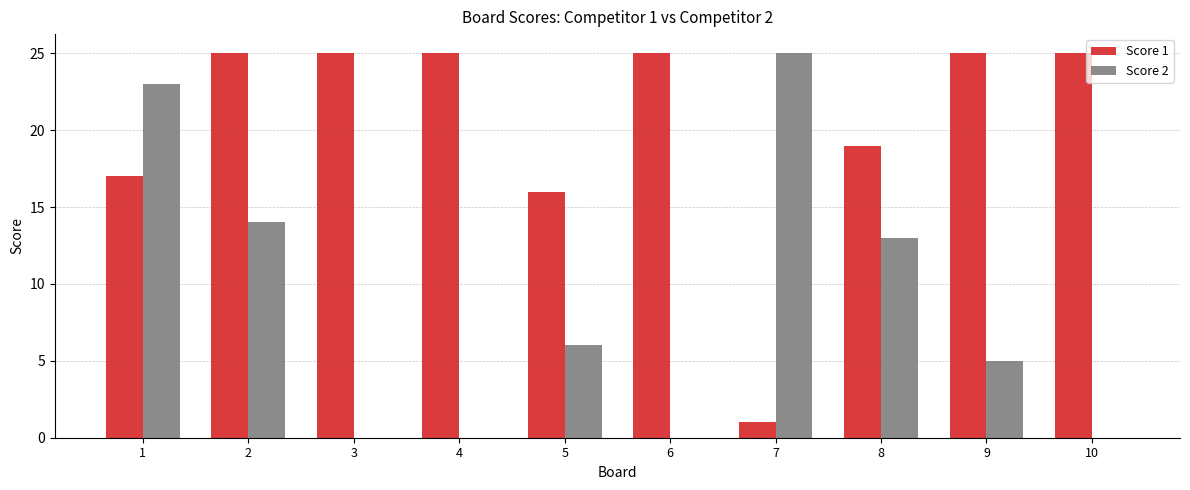

Which series changed the most between 3 and 5?

Score 1